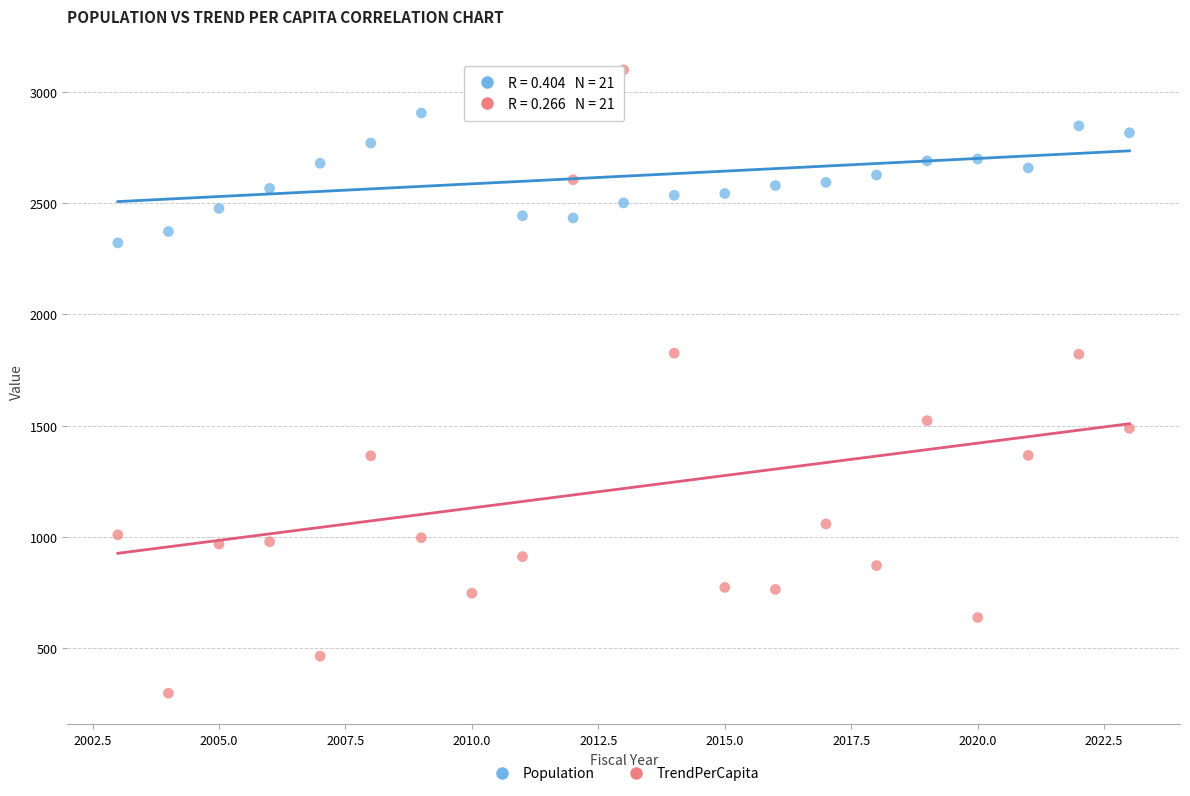

What are all the series names shown in the legend?

Population, TrendPerCapita